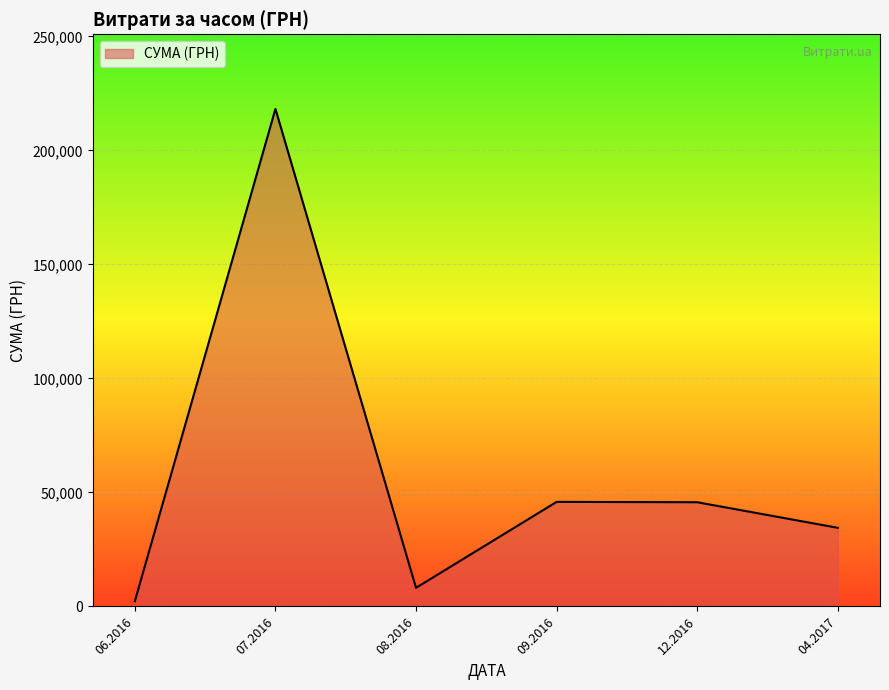

What is the maximum value shown in the chart?

218180.6